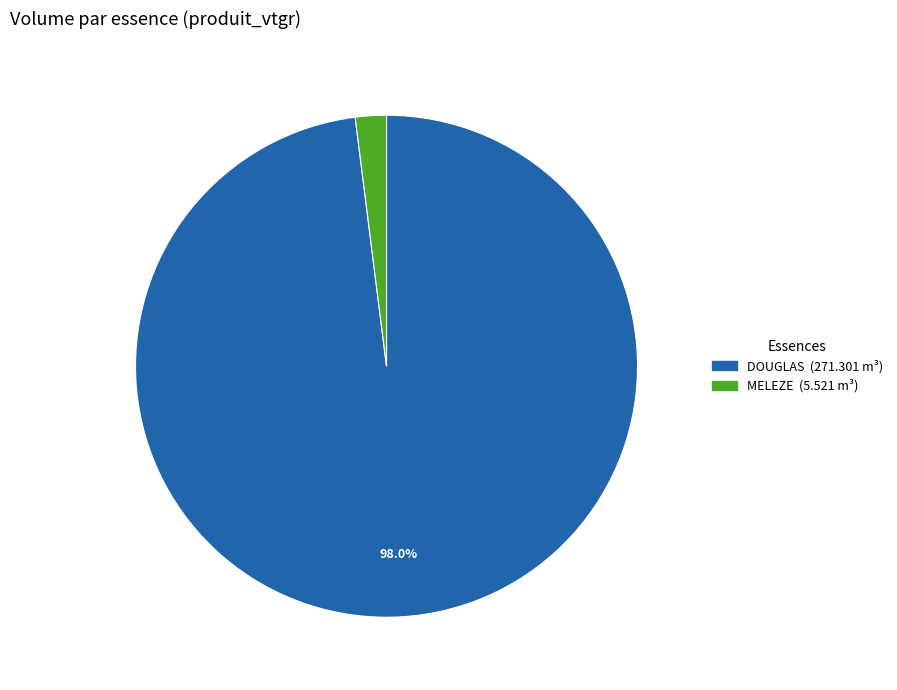

Is there a majority slice in this chart?

Yes